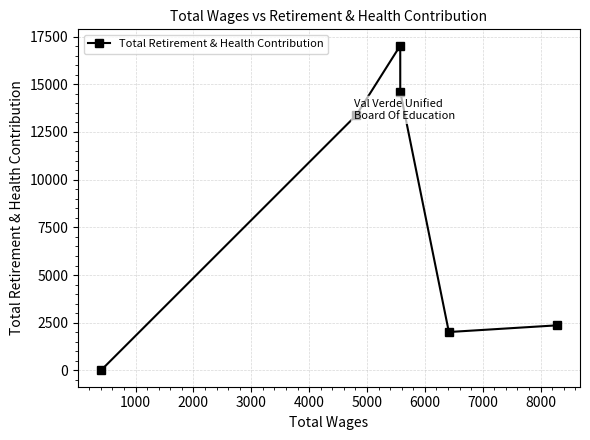

Approximately how many times larger is the value at 1000 compared to 4000?

0.2